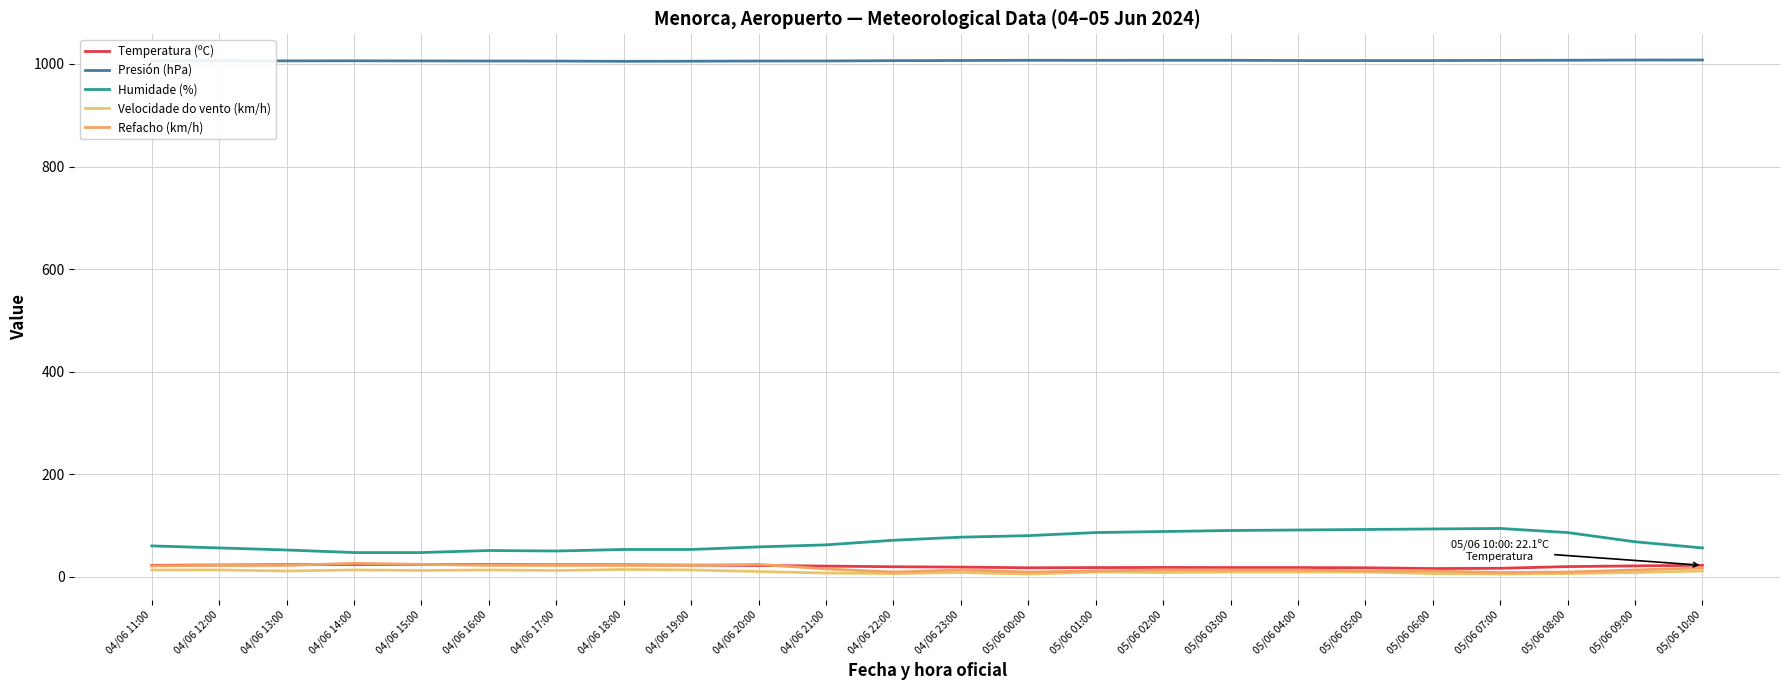

Reading left to right, transcribe all the data shown in this chart.

Temperatura (ºC): 22.1	22.7	23.3	23.7	23.8	23.5	23.2	23.1	22.5	21.8	20.6	19.3	18.6	17.3	17.7	17.9	17.7	17.7	17.3	15.8	16.3	19.6	21.0	22.1
Presión (hPa): 1006.1	1006.3	1006.1	1006.2	1006.0	1005.8	1005.7	1005.2	1005.4	1005.8	1005.9	1006.5	1006.8	1007.2	1007.1	1007.2	1007.2	1006.7	1006.7	1006.7	1007.0	1007.3	1007.7	1007.8
Humidade (%): 60.0	56.0	52.0	47.0	47.0	51.0	50.0	53.0	53.0	58.0	62.0	71.0	77.0	80.0	86.0	88.0	90.0	91.0	92.0	93.0	94.0	86.0	68.0	56.0
Velocidade do vento (km/h): 13.0	13.0	11.0	13.0	12.0	13.0	12.0	14.0	13.0	10.0	7.0	6.0	8.0	5.0	9.0	8.0	9.0	9.0	9.0	6.0	5.0	6.0	8.0	11.0
Refacho (km/h): 21.0	22.0	22.0	26.0	24.0	22.0	22.0	22.0	22.0	24.0	15.0	9.0	13.0	9.0	11.0	13.0	13.0	13.0	11.0	11.0	8.0	9.0	13.0	17.0